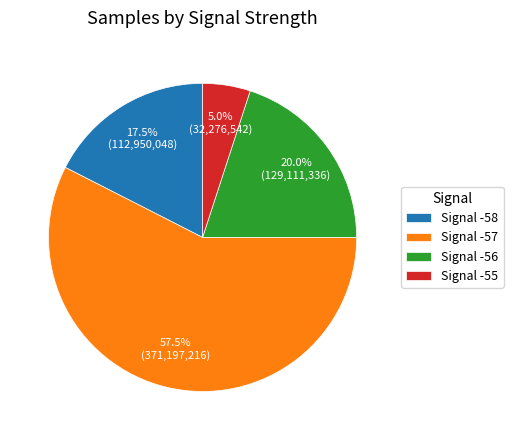

Is there a majority slice in this chart?

Yes